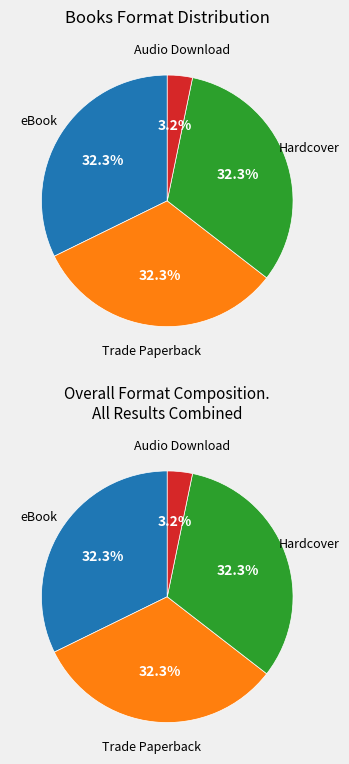

Is it true that eBook is 32% of the pie?

True